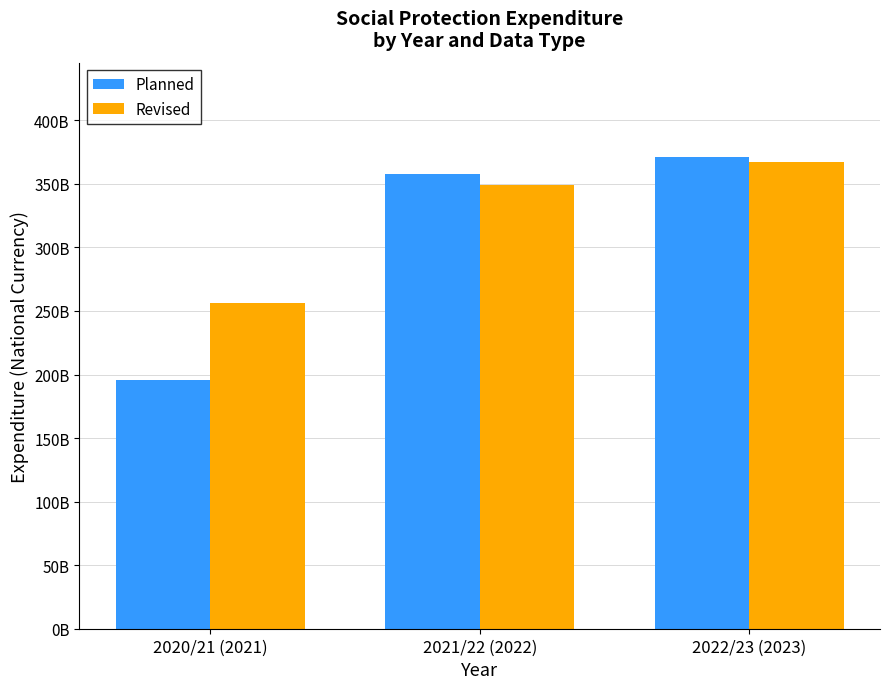

Reading left to right, extract all data points from this chart.

Planned: 195646631000	358028100000	371137700000
Revised: 256171960000	349250438000	366945956000